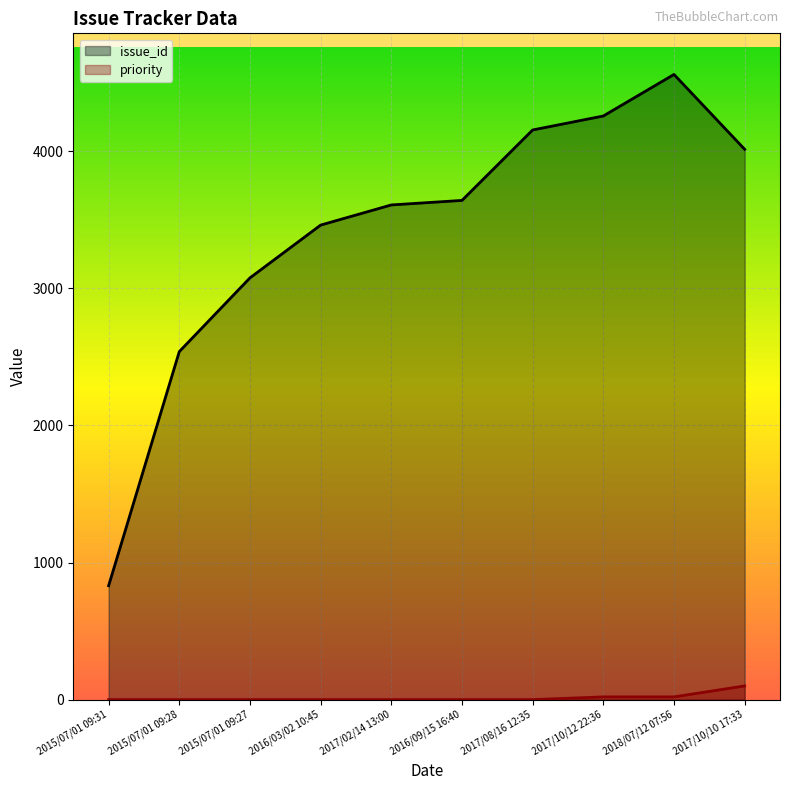

The priority series shows -38 at 2015/07/01 09:31. True or false?

False